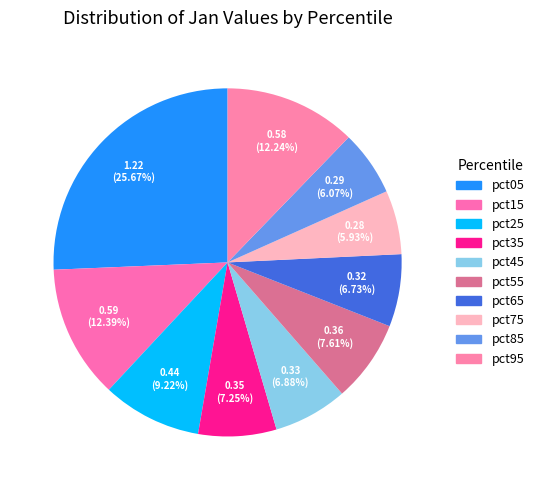

Is the sum of pct25 and pct65 greater than half?

No